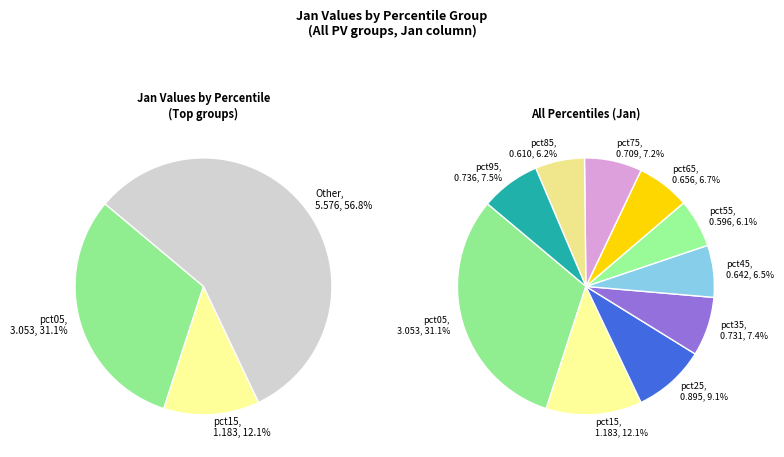

Is there a majority slice in this chart?

No